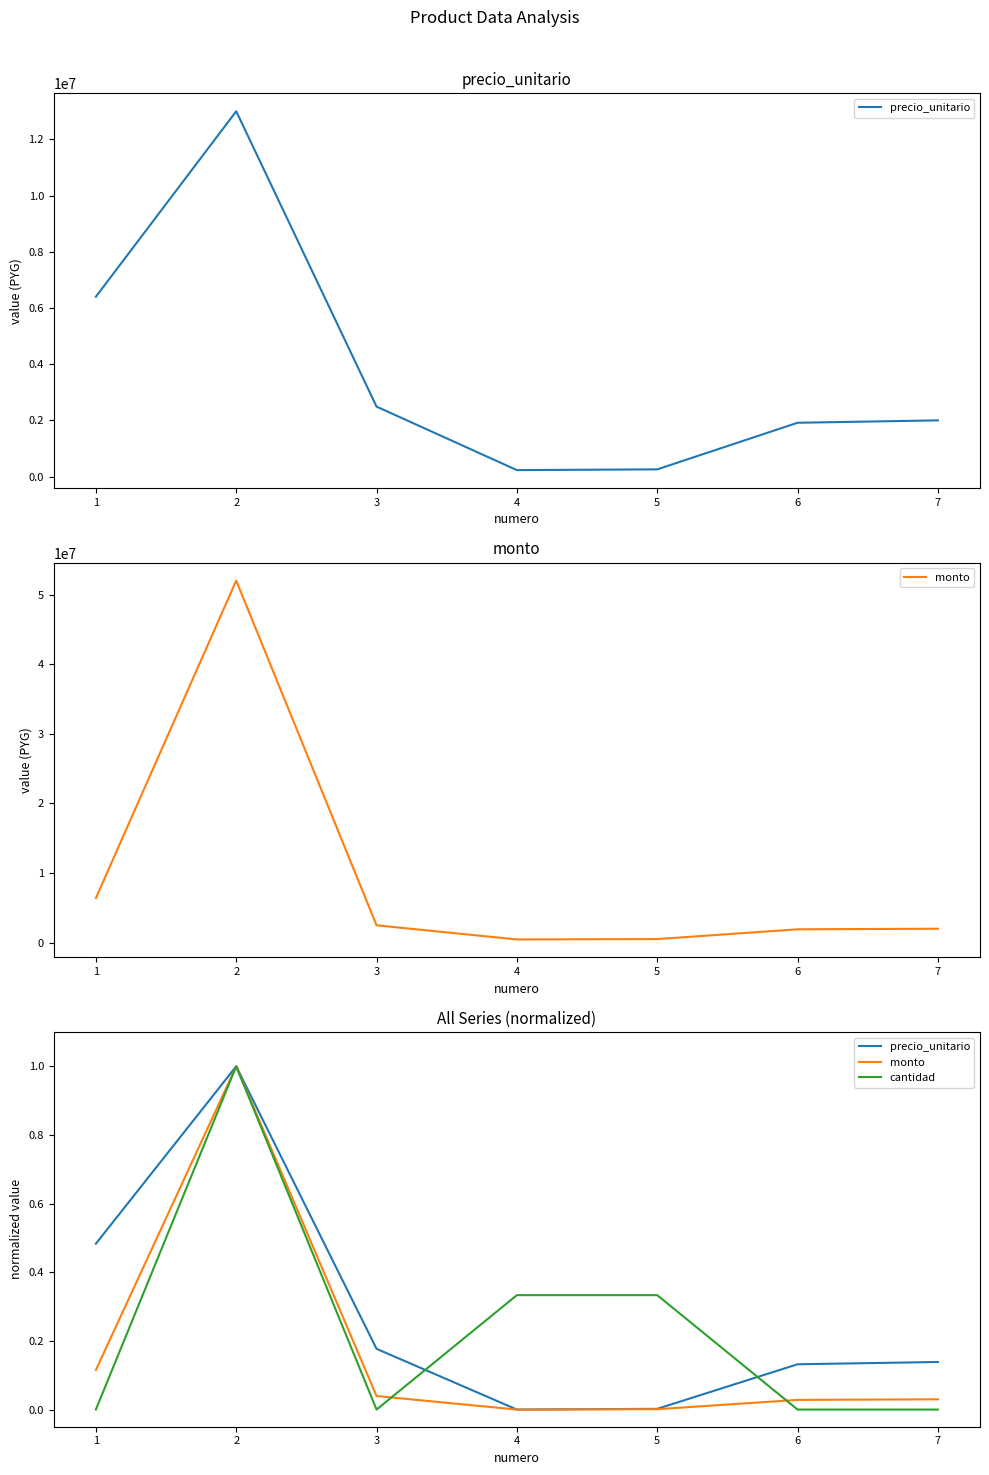

Which series has the largest range (max minus min)?

monto